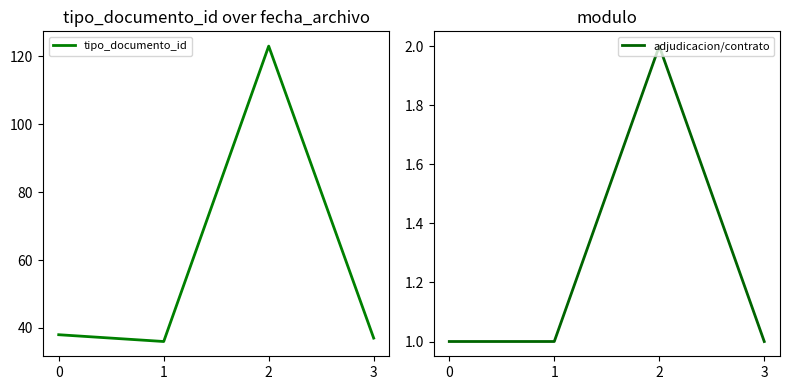

What are all the series names shown in the legend?

tipo_documento_id, adjudicacion/contrato